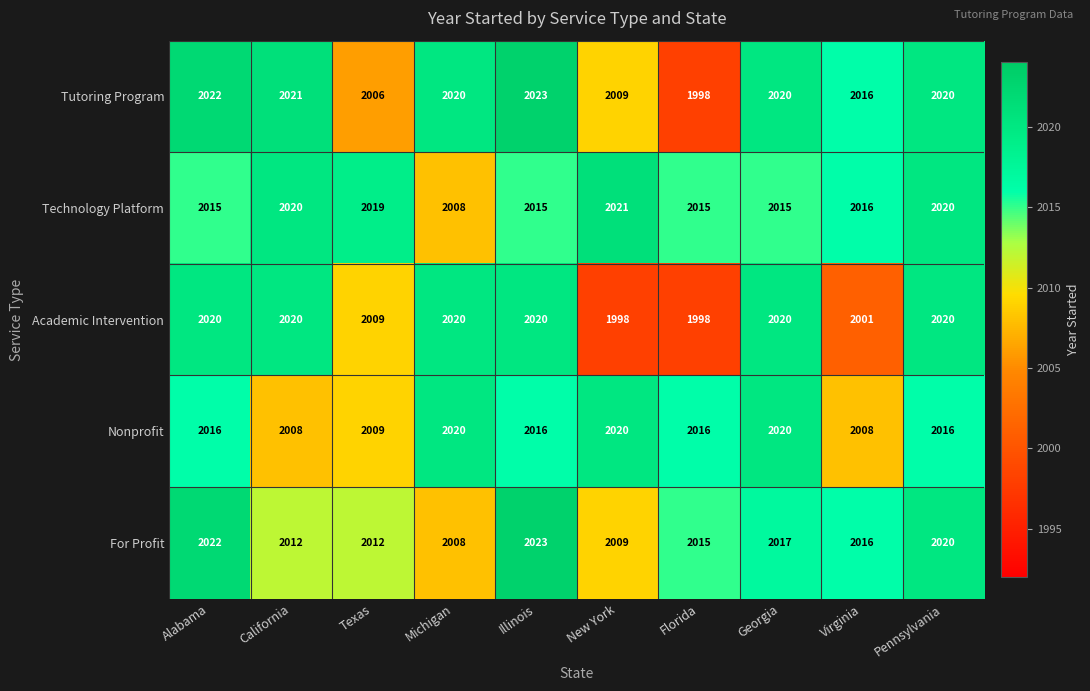

What is the smallest value displayed?

1998